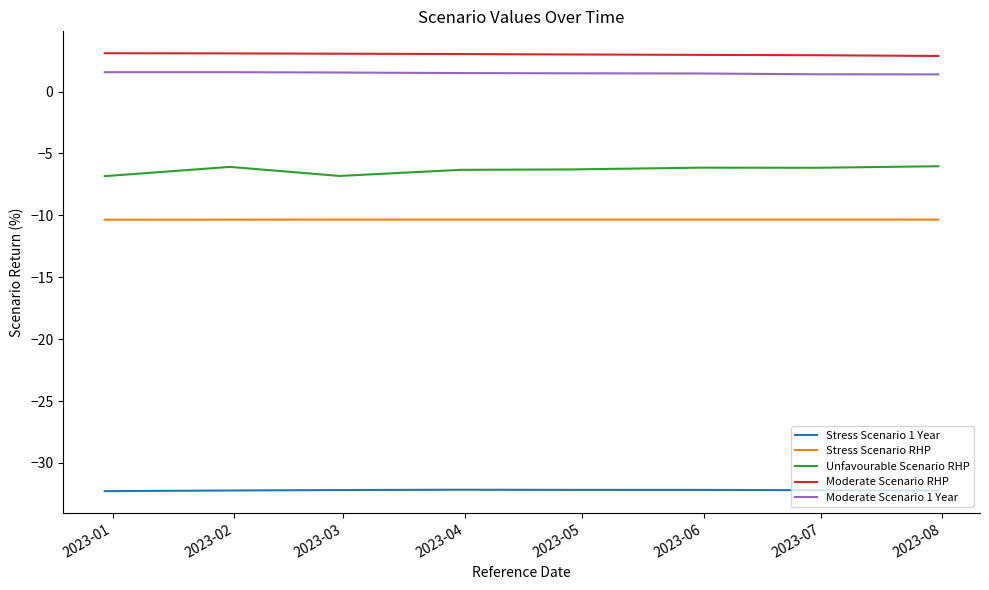

List the series in order of their peak value, highest first.

Moderate Scenario RHP, Moderate Scenario 1 Year, Unfavourable Scenario RHP, Stress Scenario RHP, Stress Scenario 1 Year